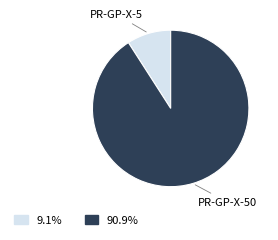

Is there a majority slice in this chart?

Yes